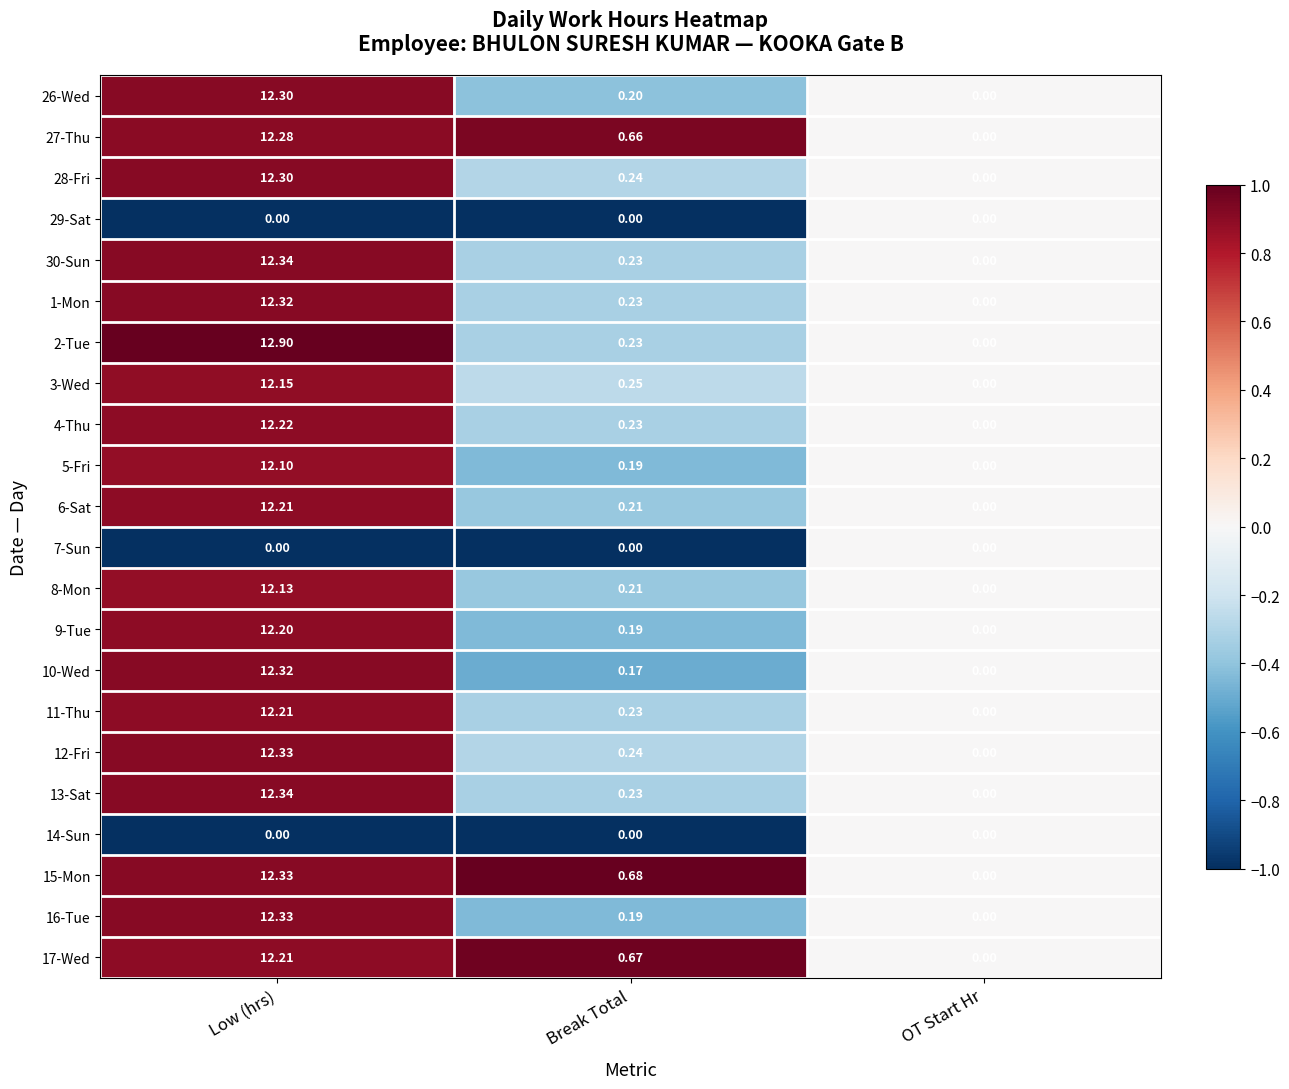

At which category is the sum across all series the highest?

Low (hrs)